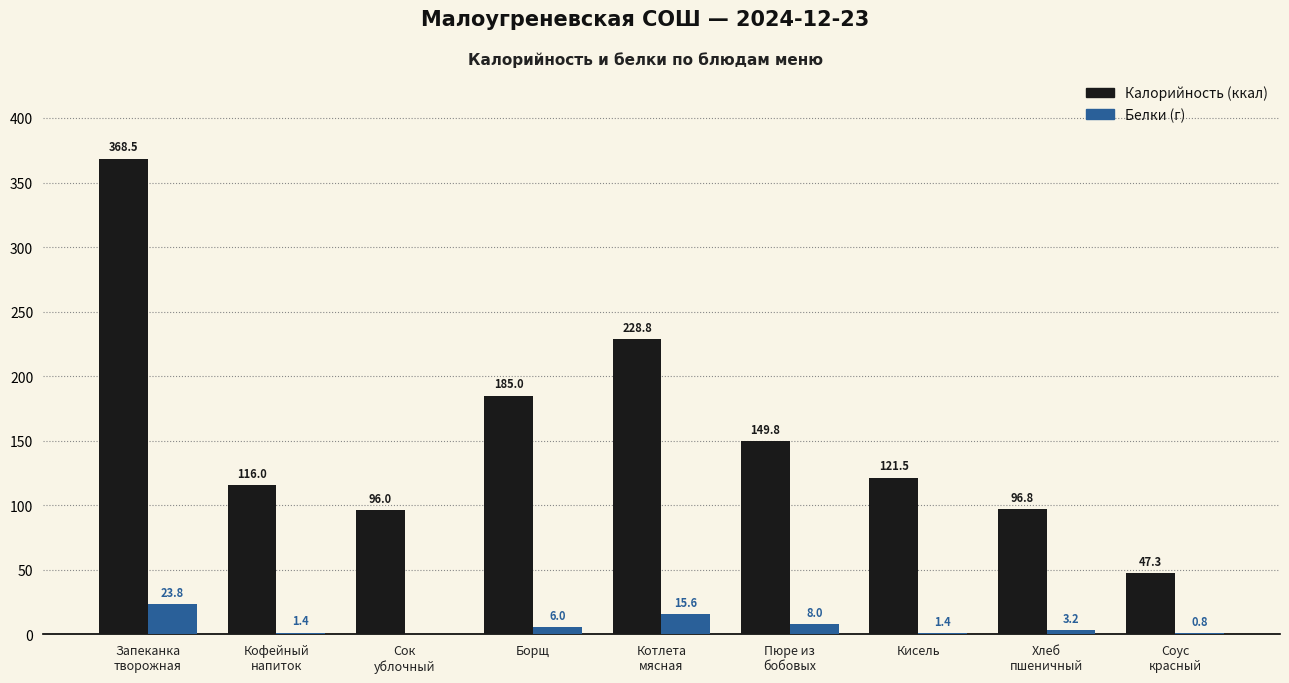

What is the maximum value shown in the chart?

368.5